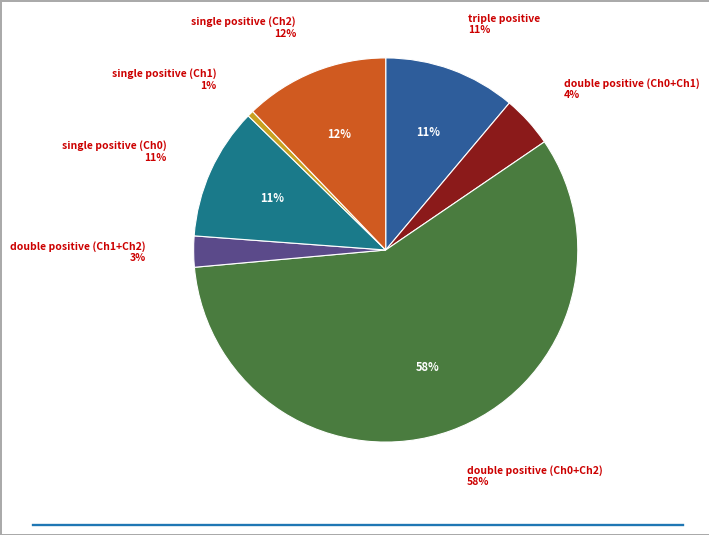

To the nearest percent, what portion does single positive (Ch2) represent?

12%